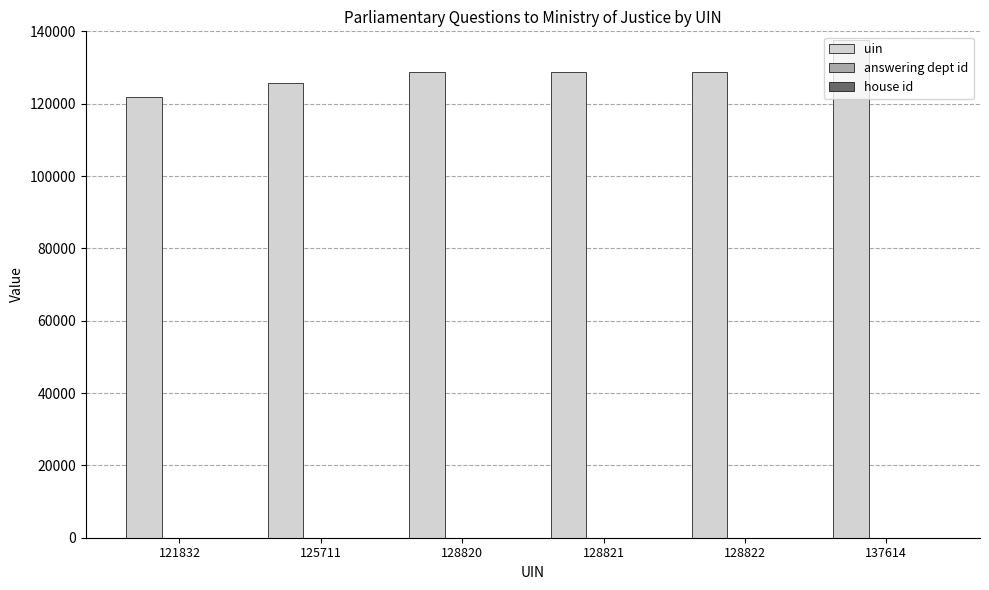

What is the sum of all uin values?

771620